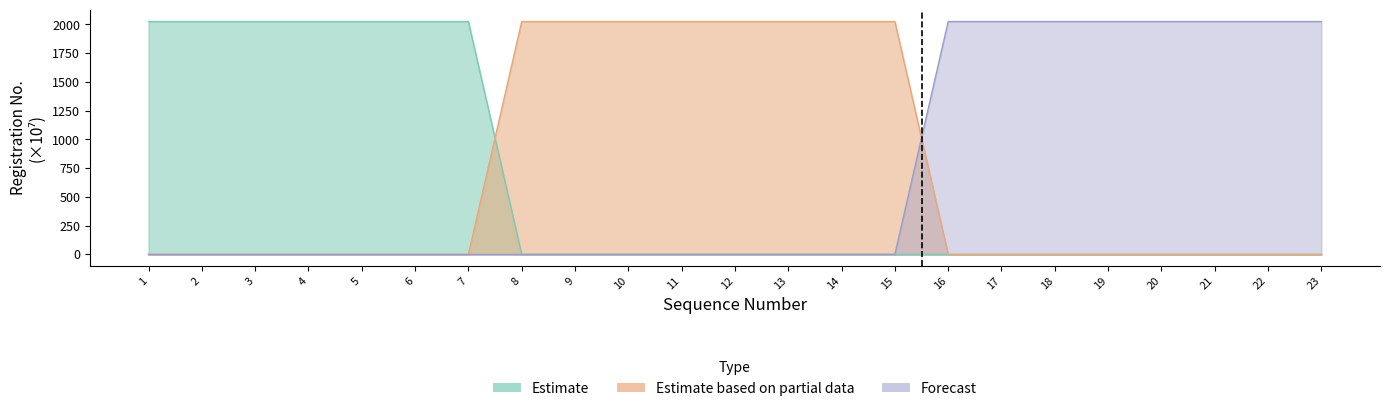

Is it true that Estimate based on partial data equals 0.0 at 3?

True